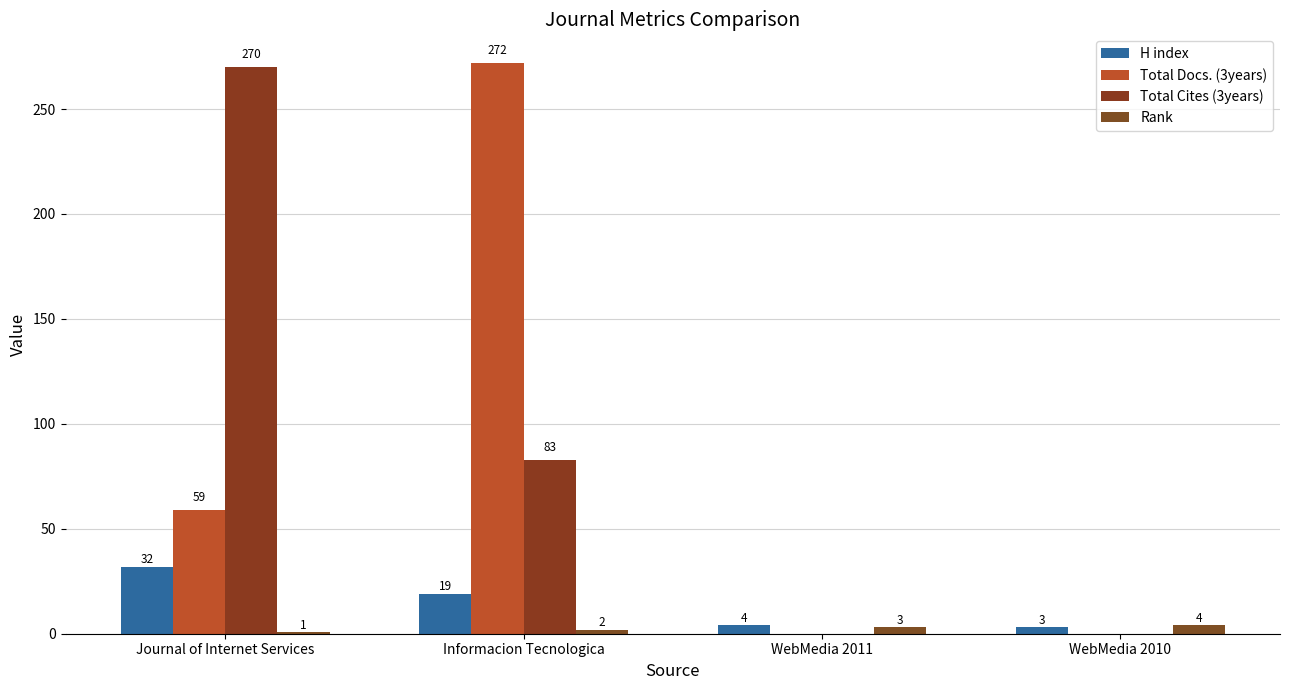

Which has a higher value, WebMedia 2011 or WebMedia 2010?

WebMedia 2011